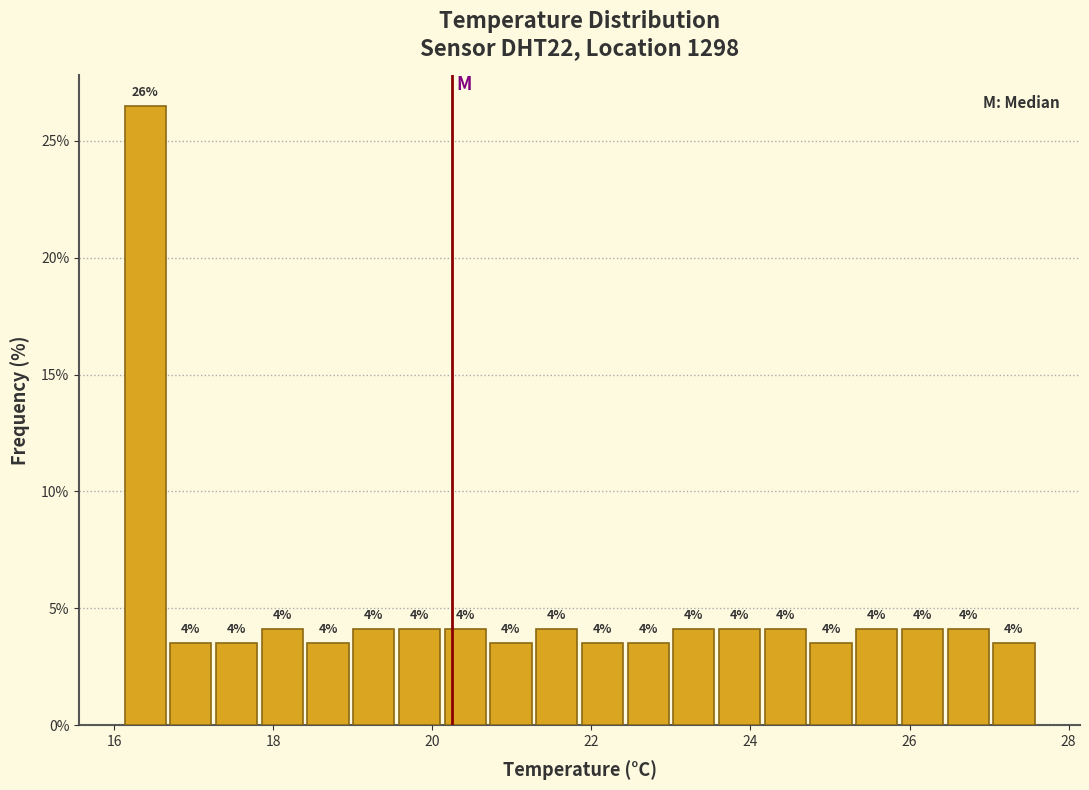

Read against the x-axis, roughly where is the centre of the tallest bar?

16.4